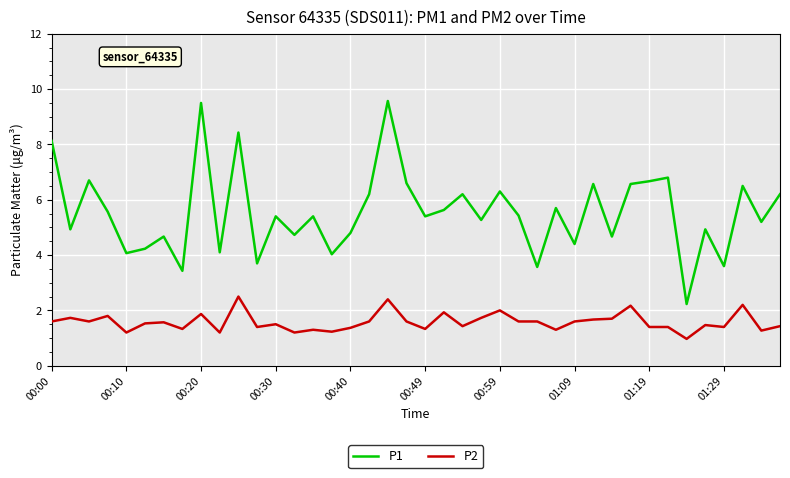

Which series has the widest spread of values?

P1